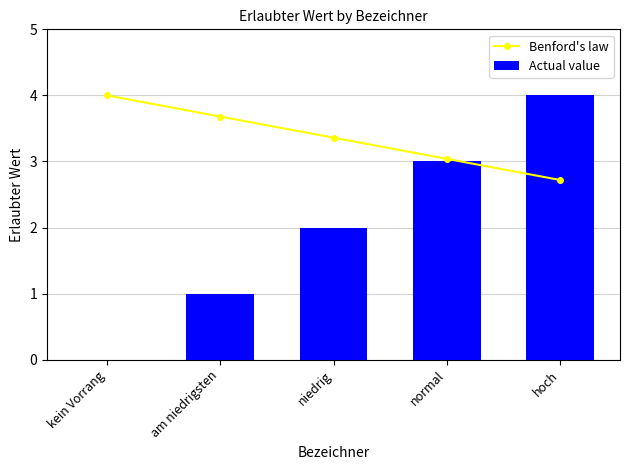

Which category has the highest value across all series?

kein Vorrang